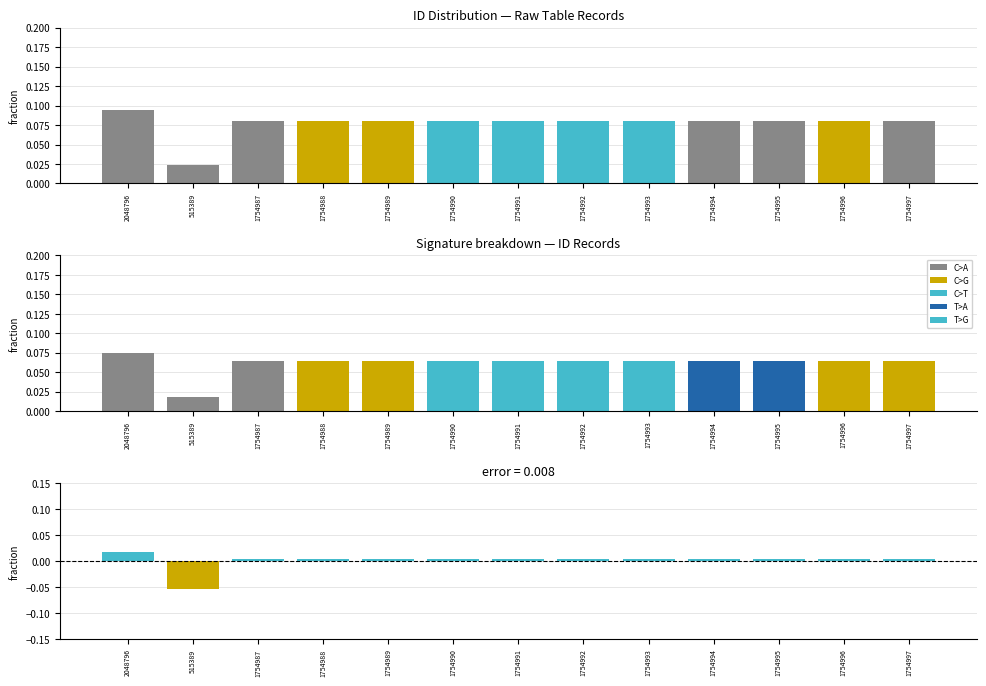

The ID Values (scaled) series shows 0.1 at 1754996. True or false?

False